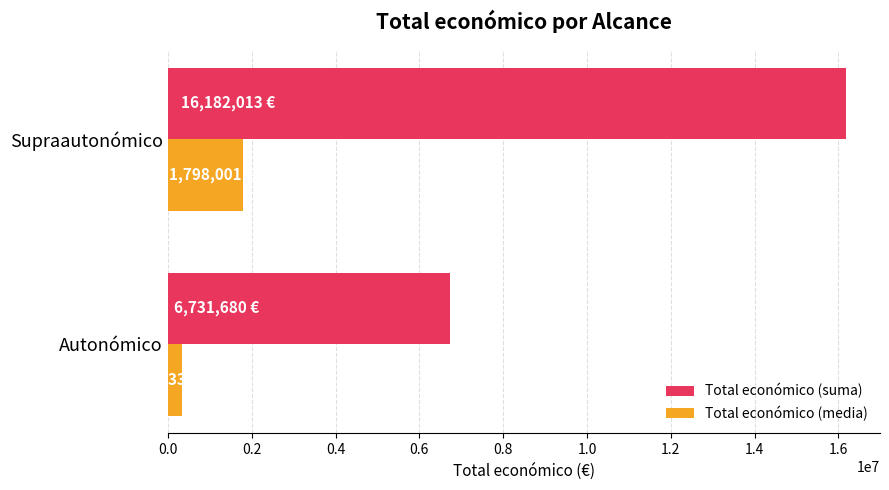

The Total económico (suma) series shows 10019598.6 at Autonómico. True or false?

False